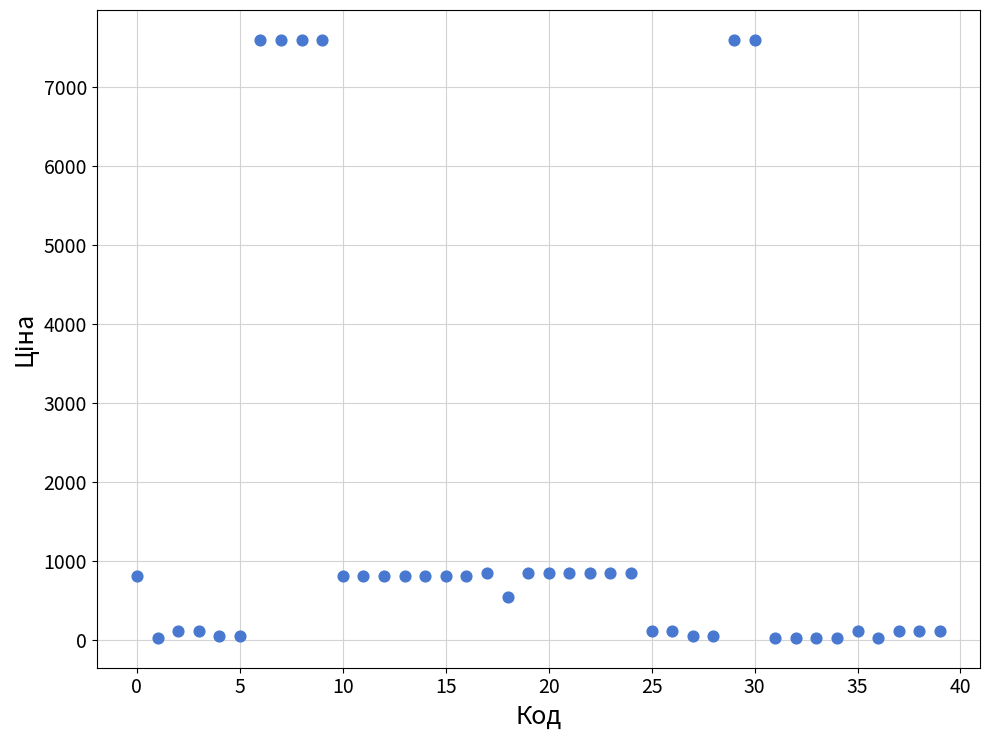

What is the range of Y values (max minus min)?

7564.6